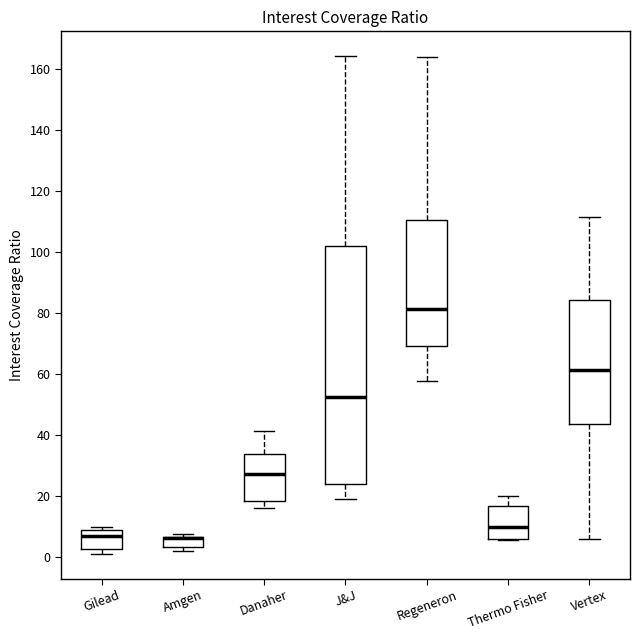

Where does the lower whisker of the box for Regeneron end on the y-axis? The values are not printed on the chart, so give them approximately, as read against the axis.

58